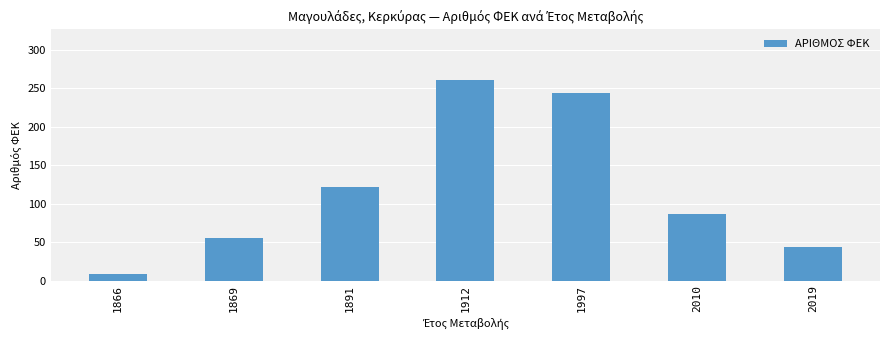

Is it true that the value at 1866 is 9?

True